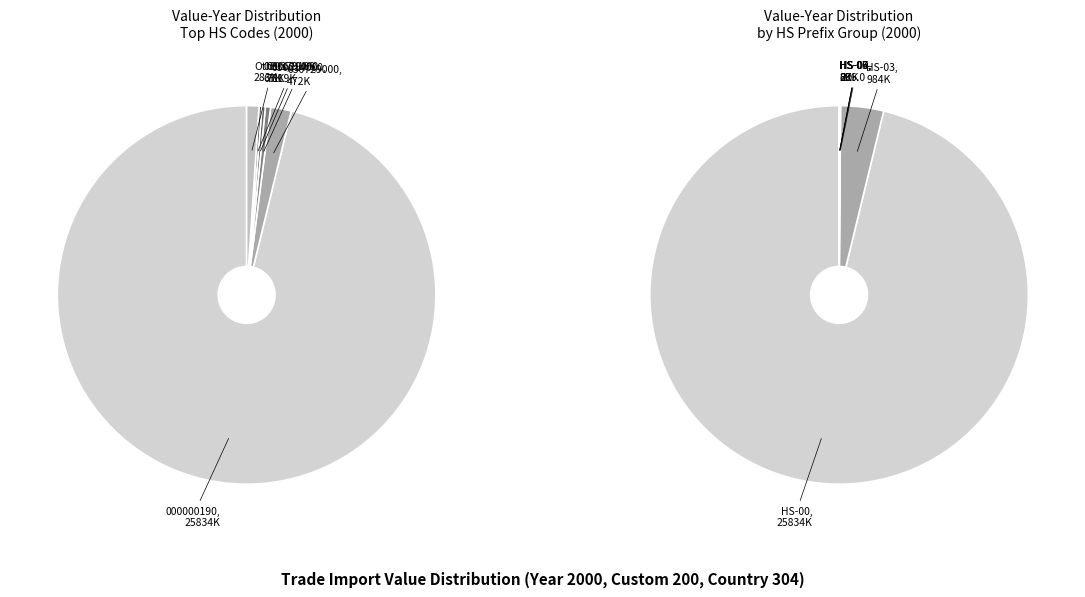

Between 35 and 8, which is larger?

8